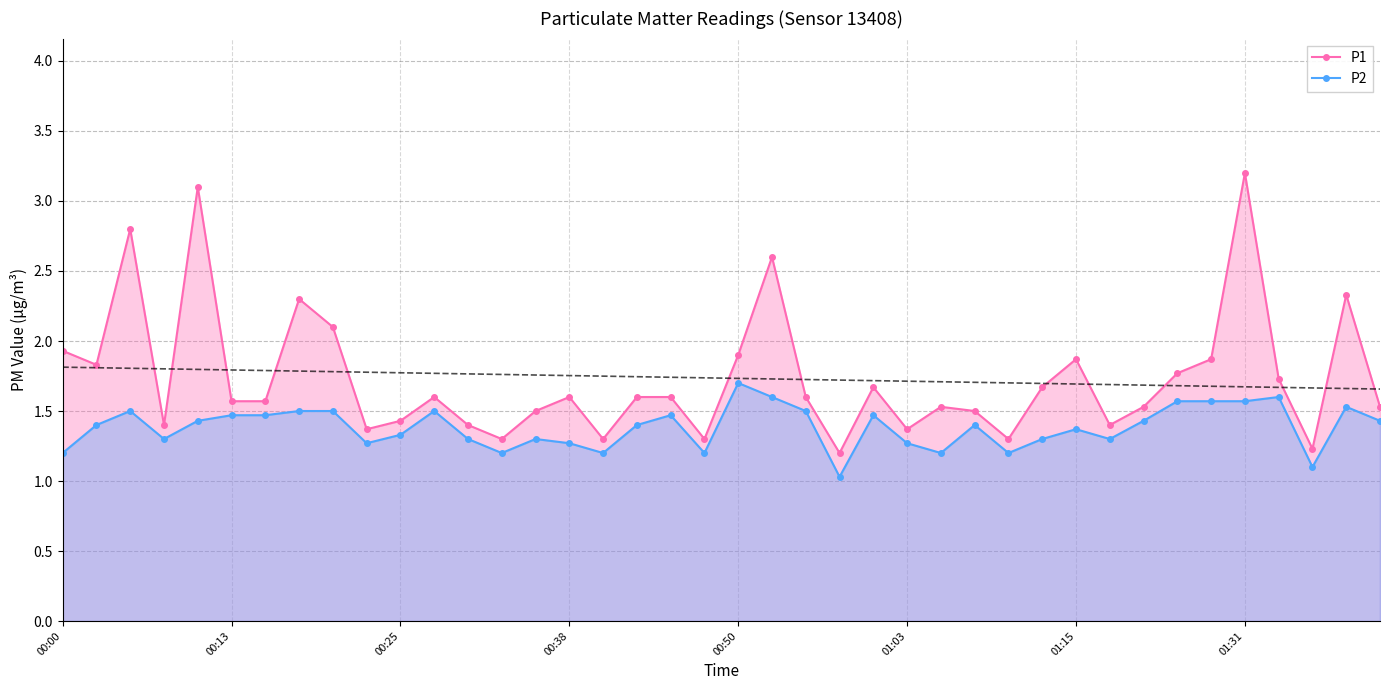

What is the average value of the P1 series?

1.7